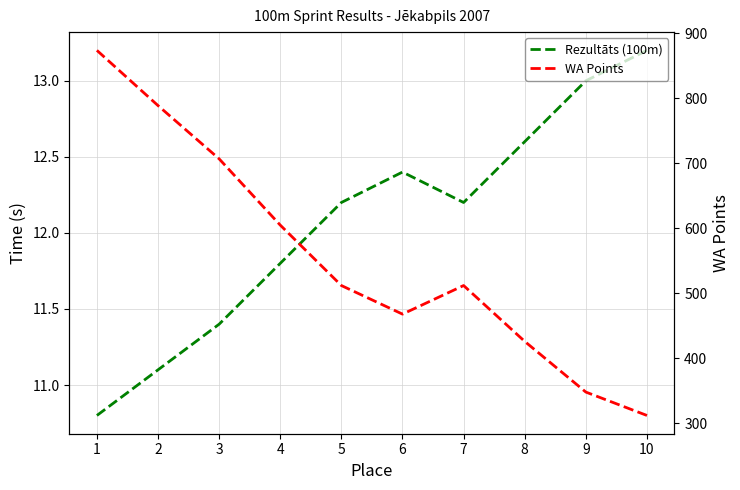

True or false: WA Points and Rezultāts (100m) intersect in this chart.

False